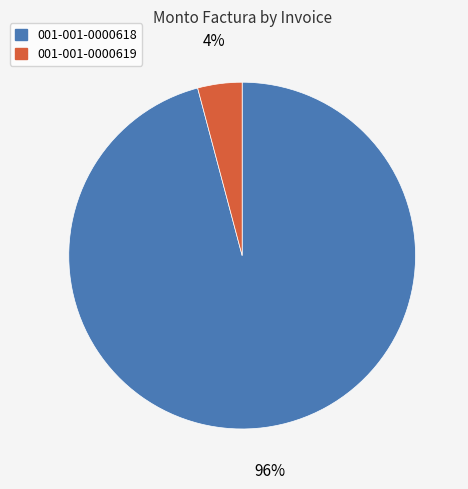

To the nearest percent, what is the difference between the largest and smallest slice percentages?

92%